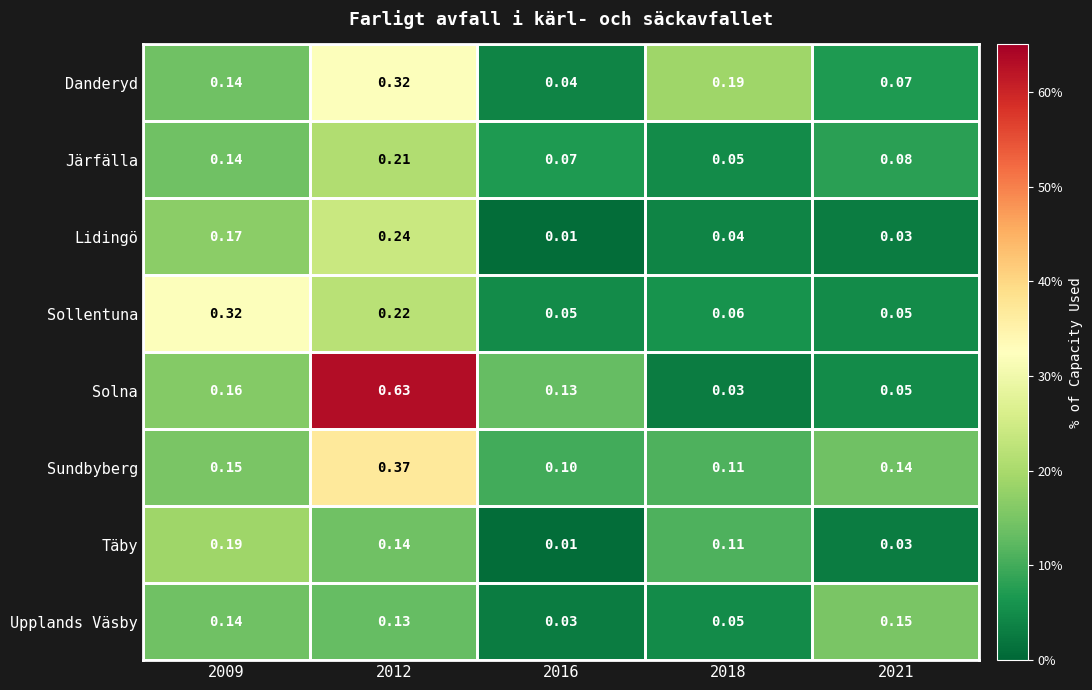

Which series has the largest total across all categories?

Solna